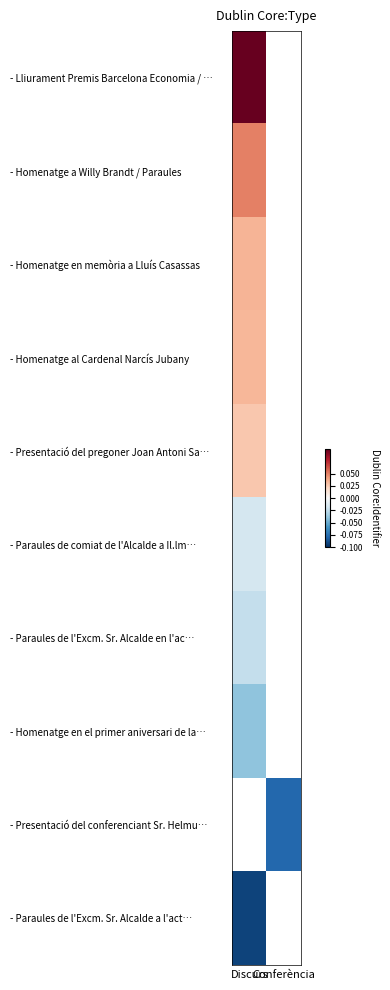

List the series in order of their peak value, lowest first.

- Homenatge en el primer aniversari de la…, - Presentació del conferenciant Sr. Helmu…, - Paraules de l'Excm. Sr. Alcalde a l'act…, - Paraules de l'Excm. Sr. Alcalde en l'ac…, - Paraules de comiat de l'Alcalde a Il.lm…, - Presentació del pregoner Joan Antoni Sa…, - Homenatge al Cardenal Narcís Jubany, - Homenatge en memòria a Lluís Casassas, - Homenatge a Willy Brandt / Paraules, - Lliurament Premis Barcelona Economia / …